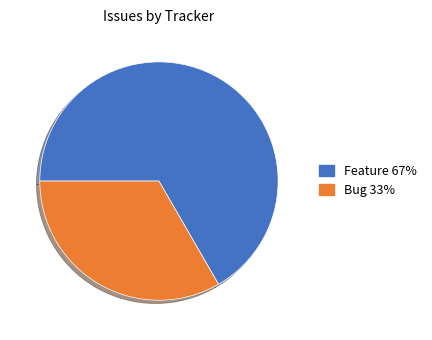

Is there any slice that represents more than half of the pie?

Yes